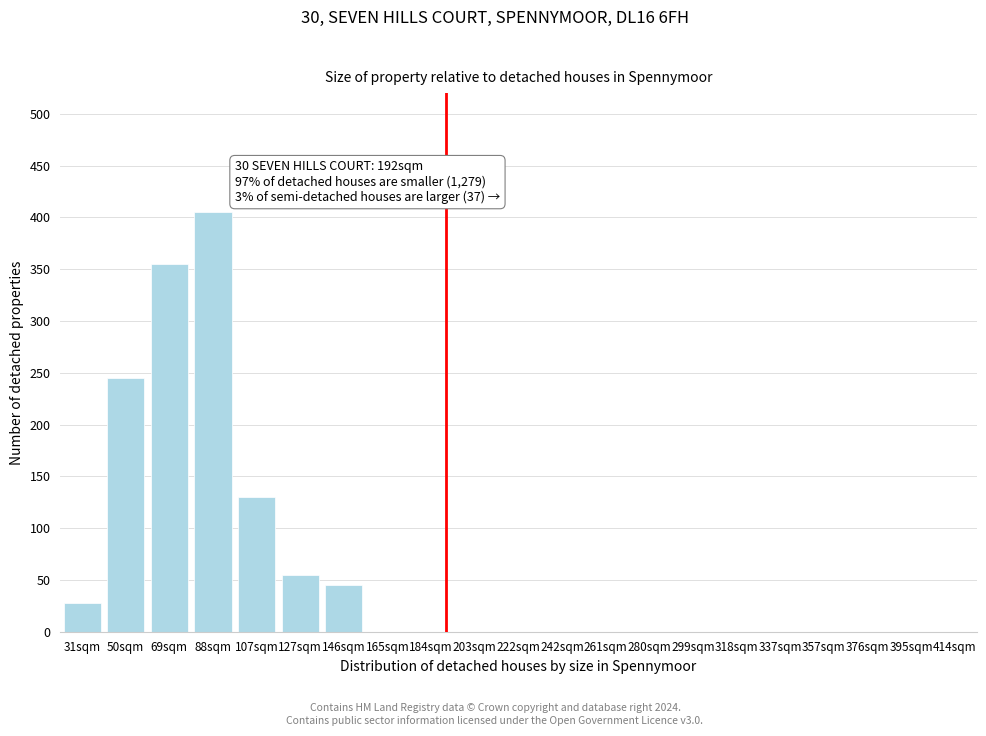

Reading left to right, list all the values displayed in this chart.

31sqm=28	50sqm=245	69sqm=355	88sqm=405	107sqm=130	127sqm=55	146sqm=45	165sqm=0	184sqm=0	203sqm=0	222sqm=0	242sqm=0	261sqm=0	280sqm=0	299sqm=0	318sqm=0	337sqm=0	357sqm=0	376sqm=0	395sqm=0	414sqm=0